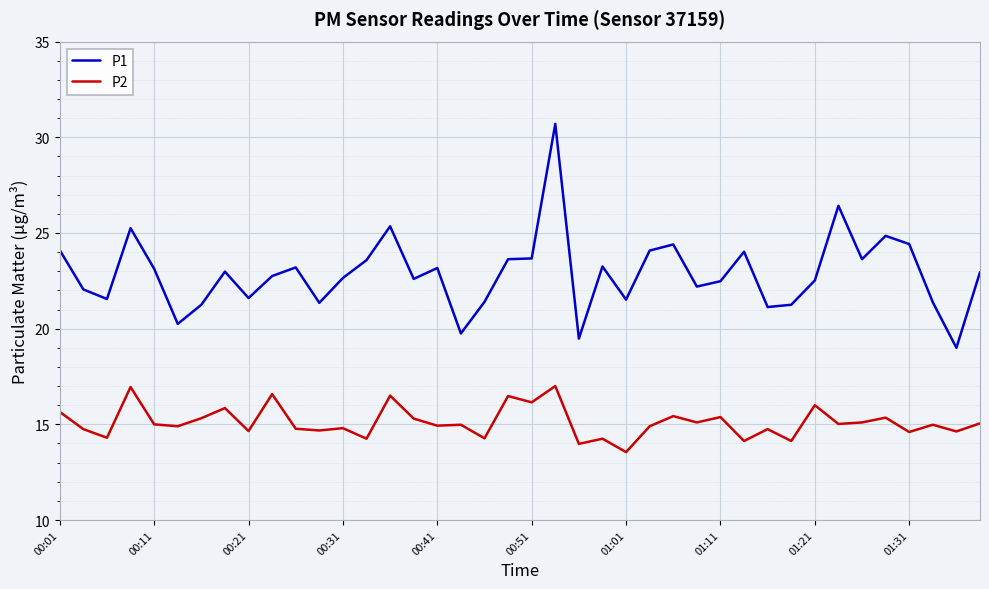

What are all the series names shown in the legend?

P1, P2